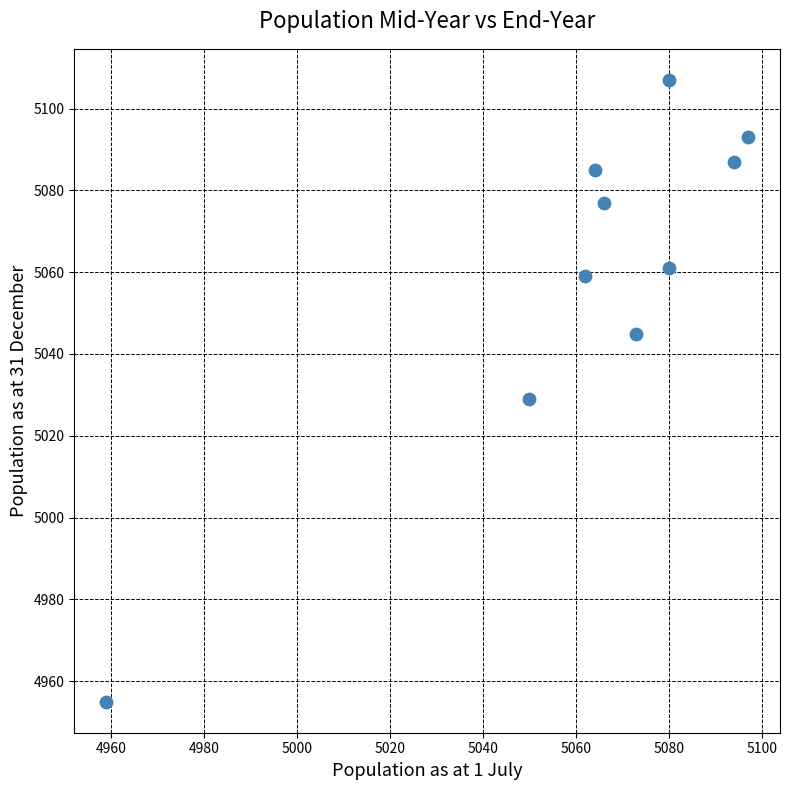

What Y value in the scatter plot is closest to 5031?

5029